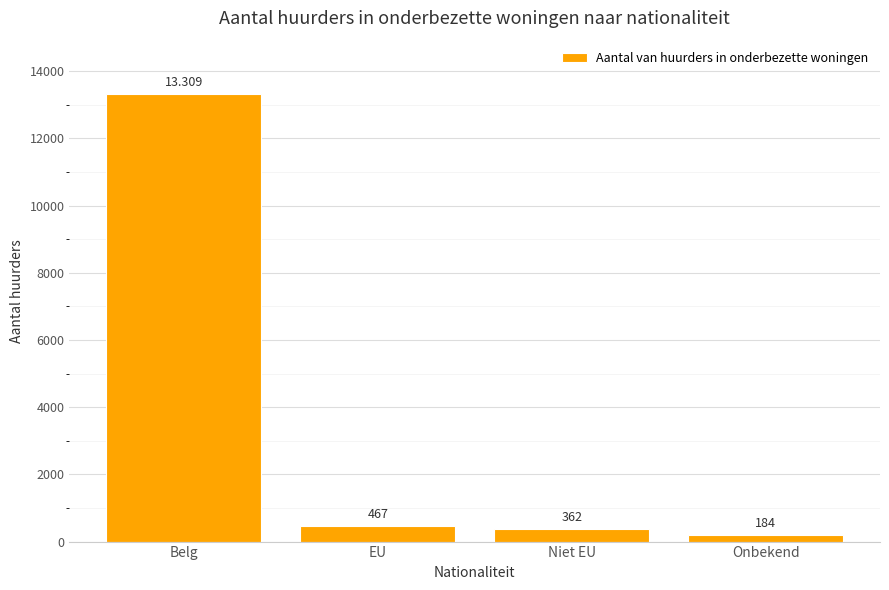

At which category does the chart reach its peak across all series?

Belg